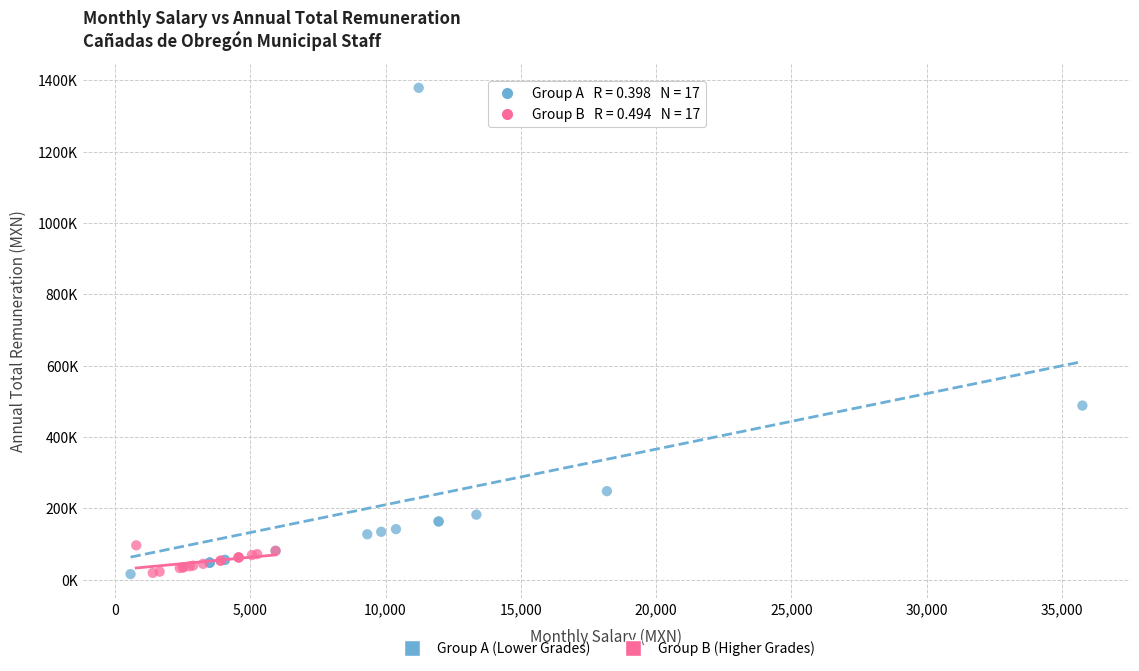

Which series has the widest spread of Y values?

Group A (Lower Grades)